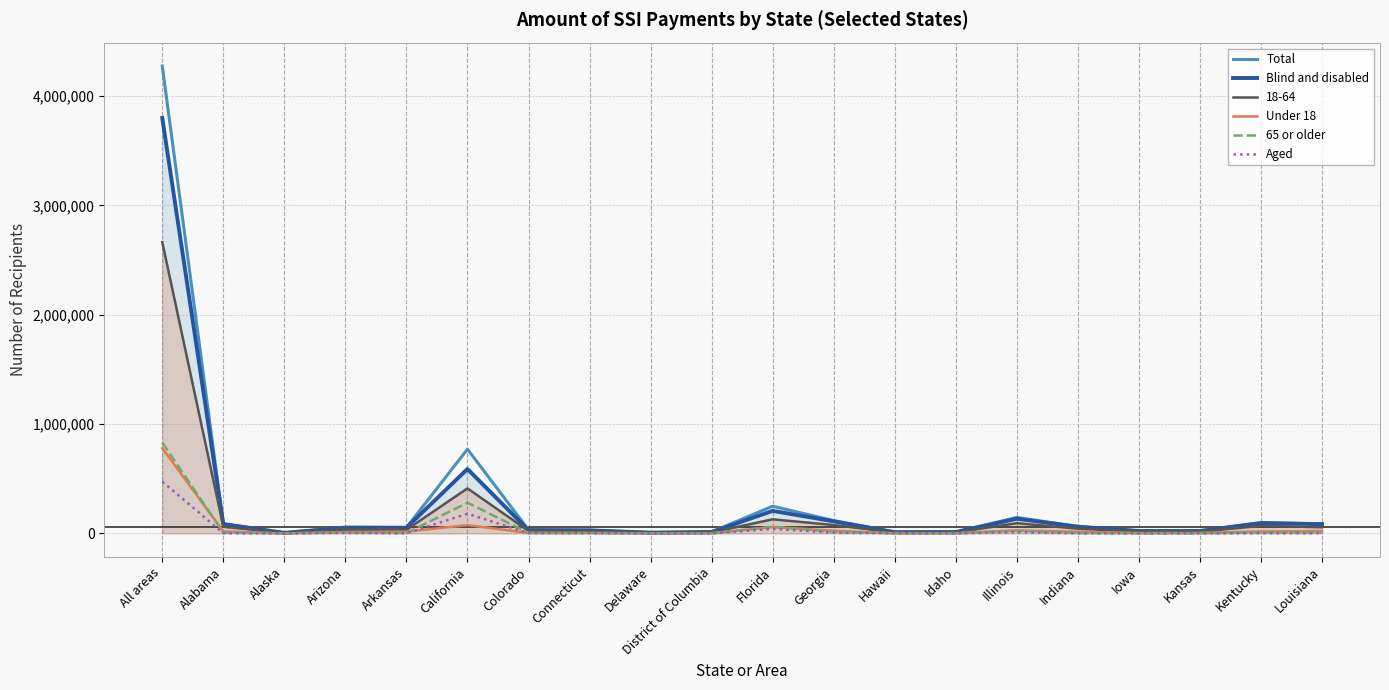

What is the sum of the 65 or older values at Connecticut and Iowa?

7266